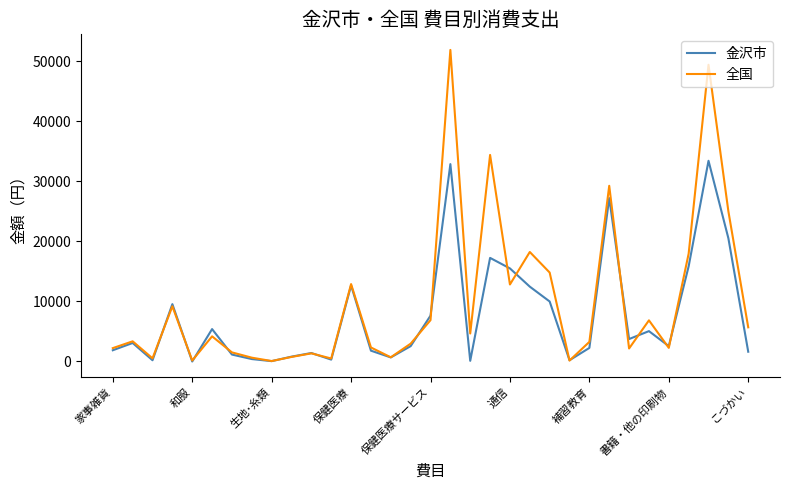

Rank the series by their average value, from highest to lowest.

全国, 金沢市